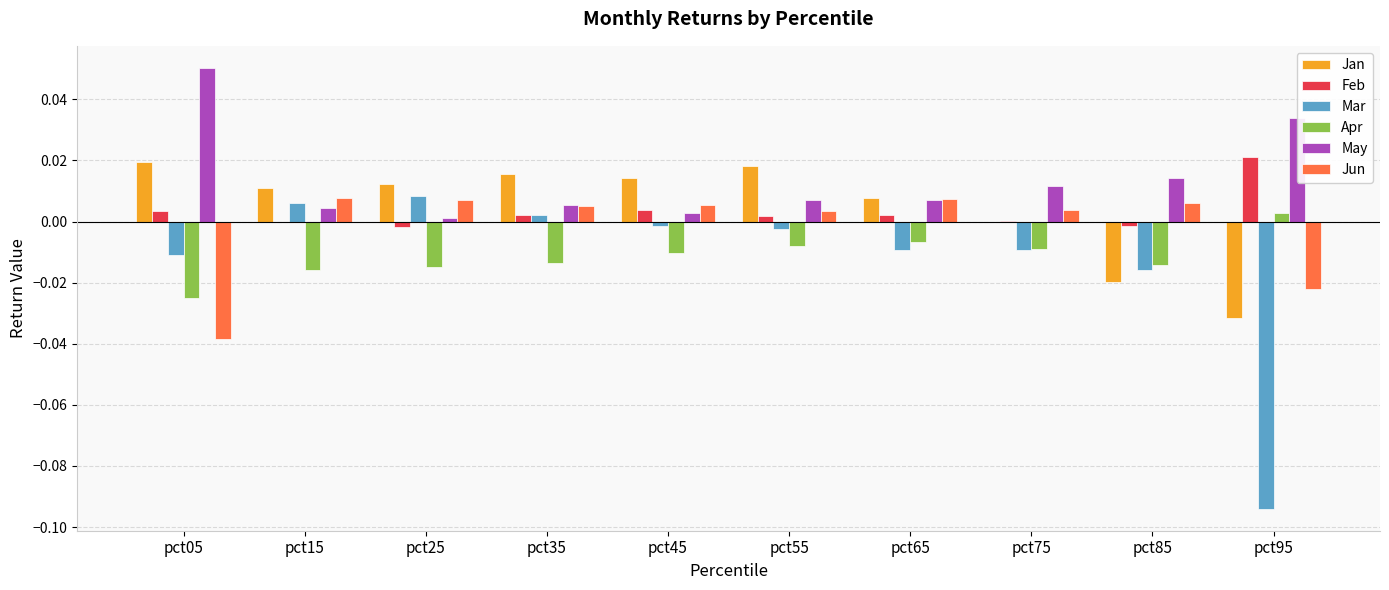

Is it true that Feb equals -0.0 at pct15?

True